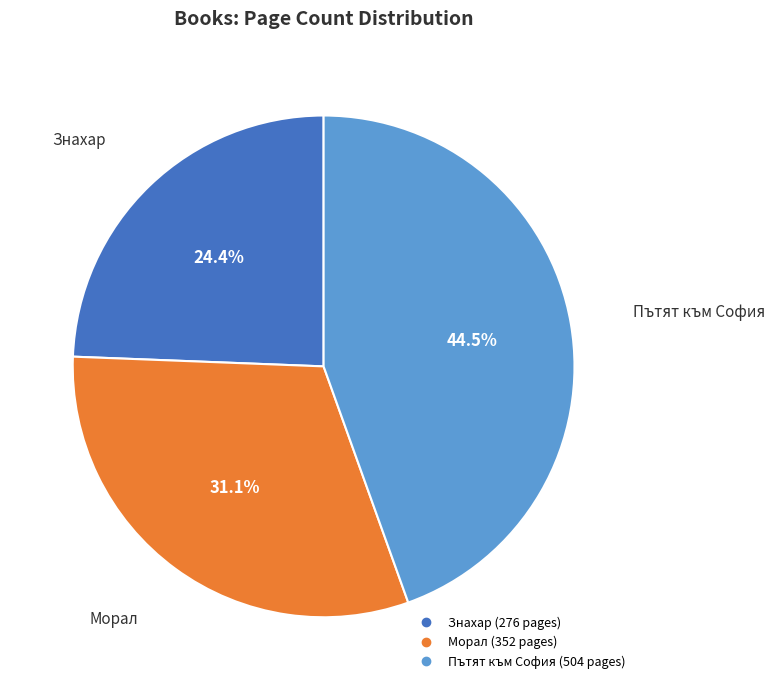

Is there any slice that represents more than half of the pie?

No